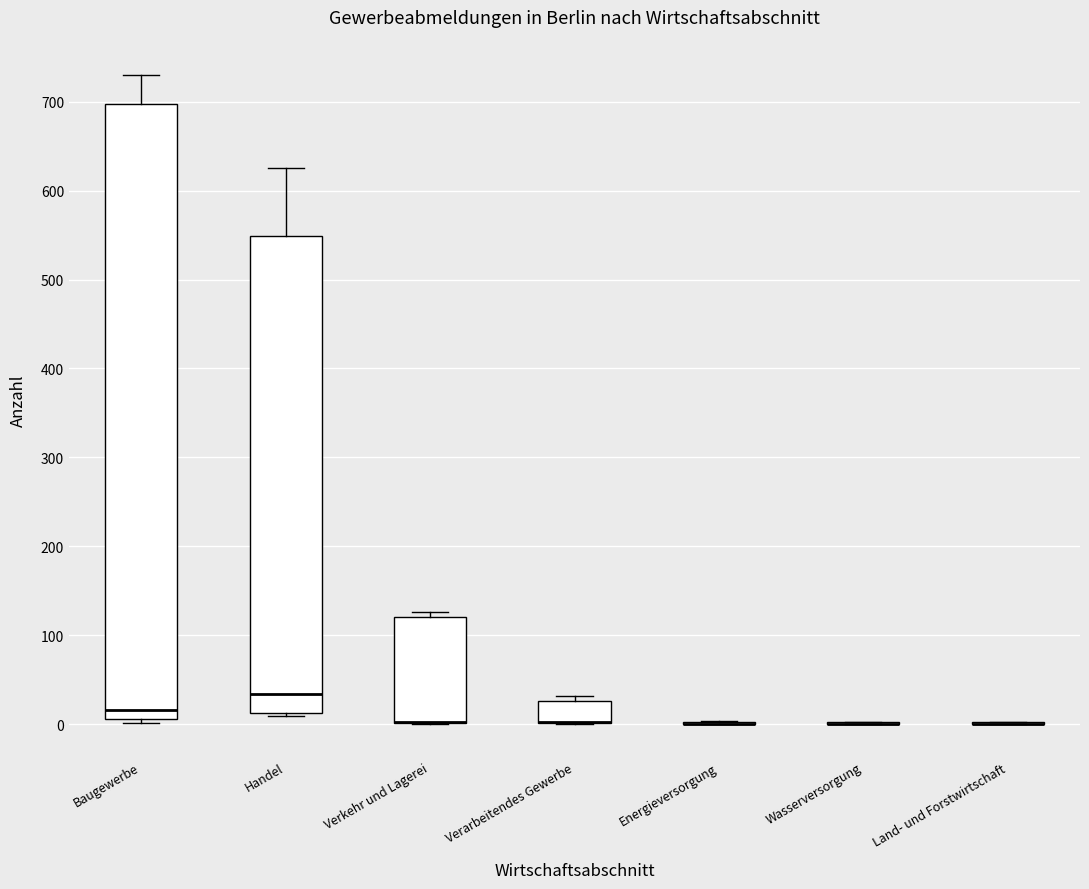

Comparing the boxes themselves (not the whiskers), which one is the tallest?

Baugewerbe